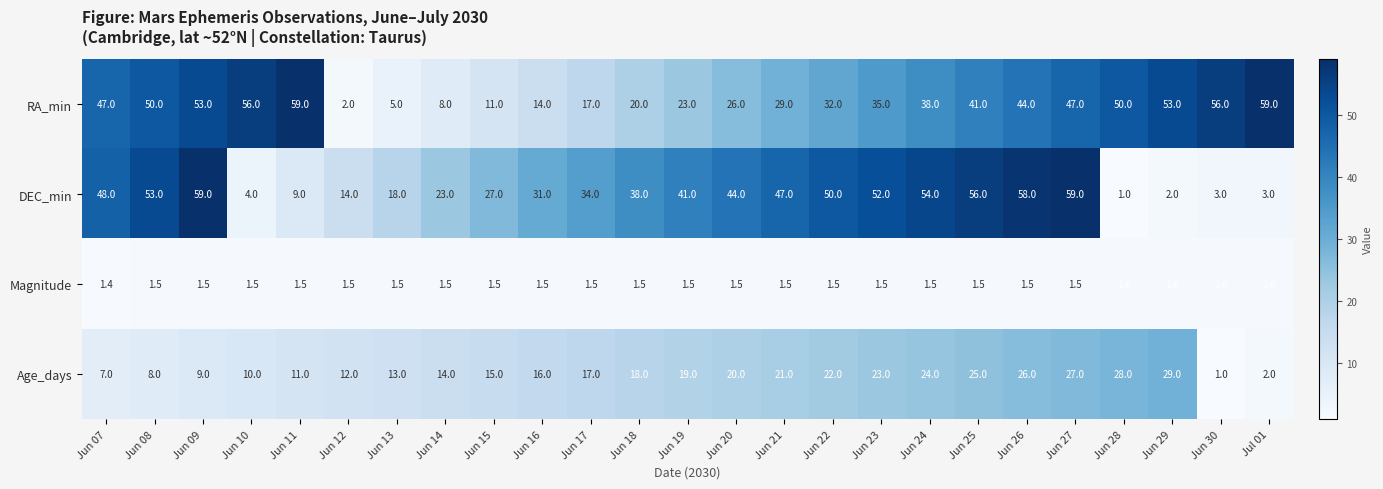

Which series has the widest spread of values?

DEC_min